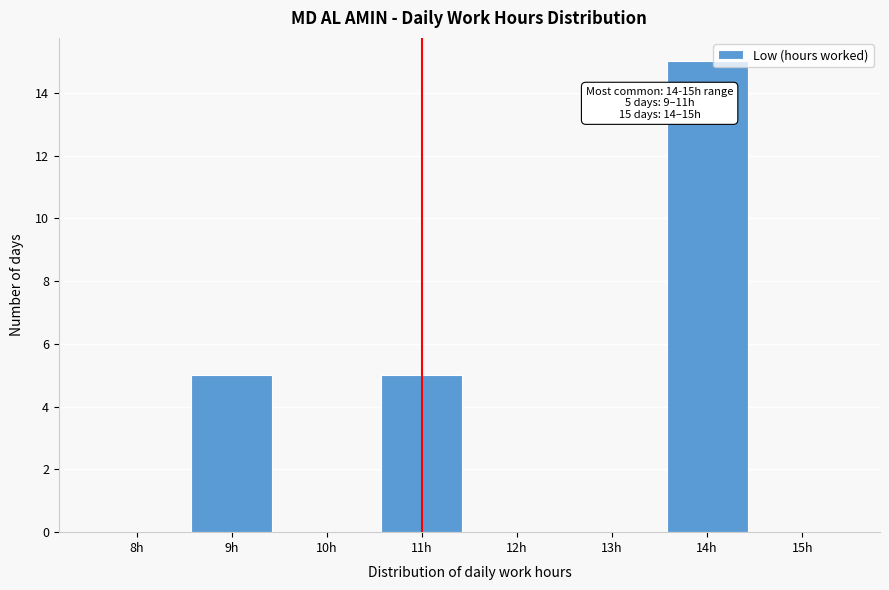

Reading left to right, list all the values displayed in this chart.

8h=0	9h=5	10h=0	11h=5	12h=0	13h=0	14h=15	15h=0